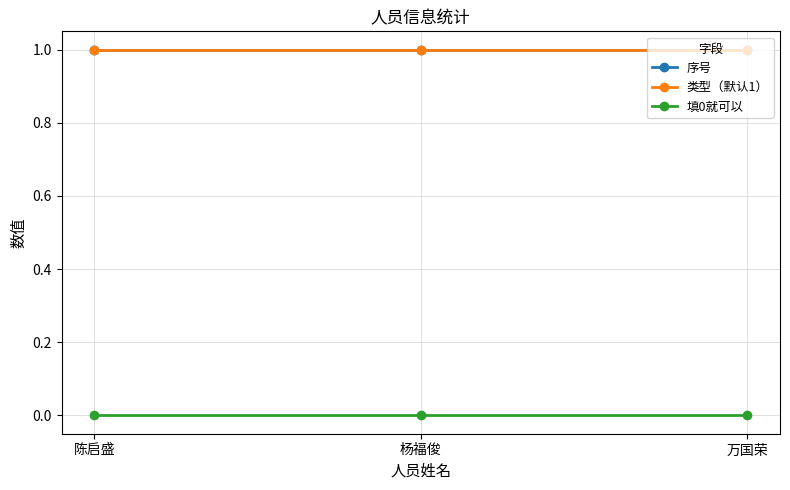

Rank the series at 陈启盛 from lowest to highest value.

填0就可以, 序号, 类型（默认1）